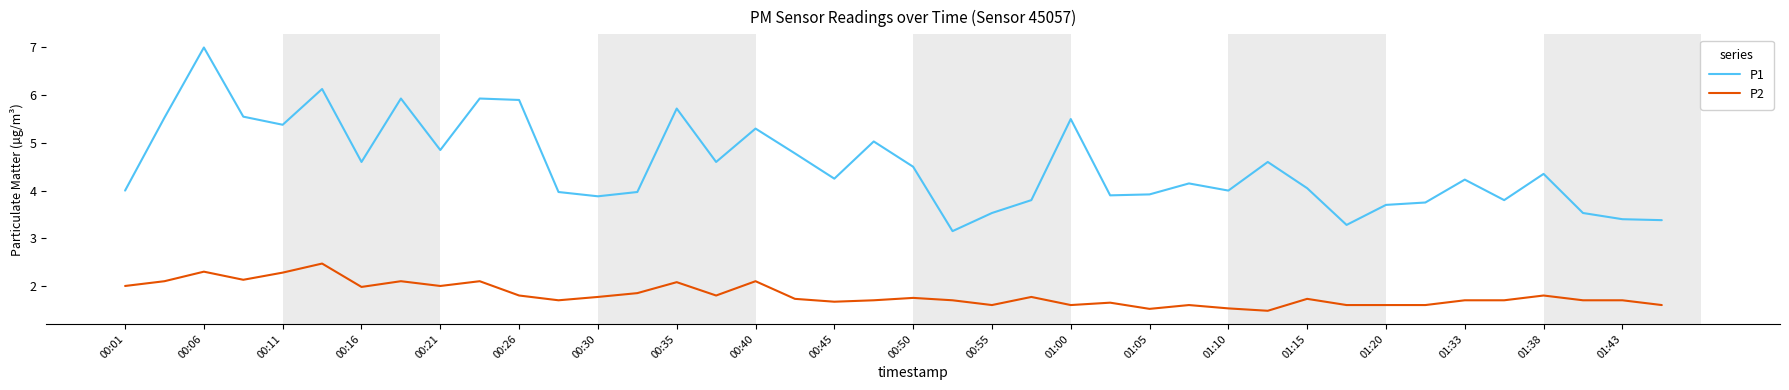

True or false: P2 and P1 cross at least once.

False